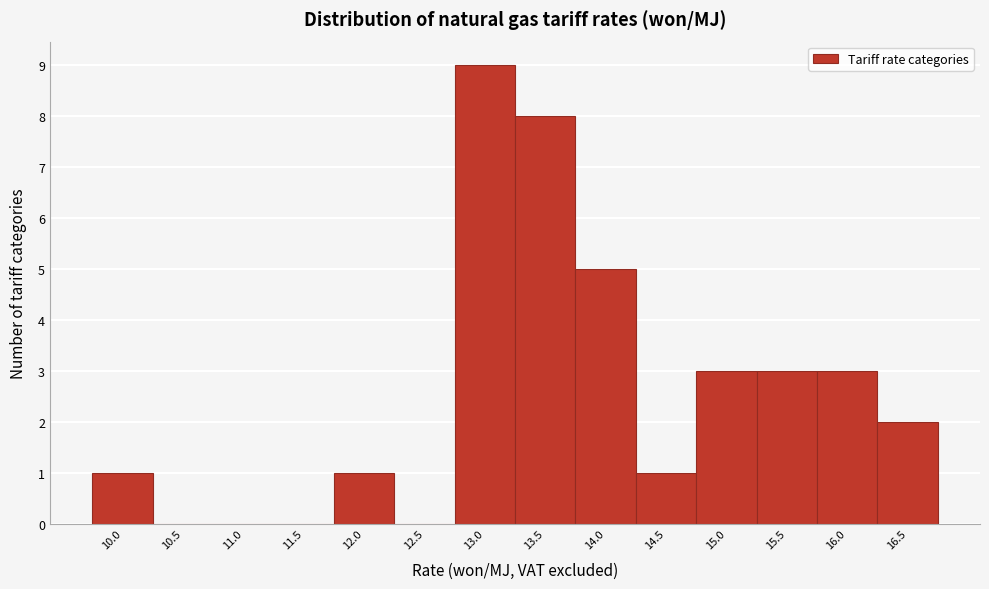

Reading left to right, extract all data points from this chart.

10.0=1	10.5=0	11.0=0	11.5=0	12.0=1	12.5=0	13.0=9	13.5=8	14.0=5	14.5=1	15.0=3	15.5=3	16.0=3	16.5=2